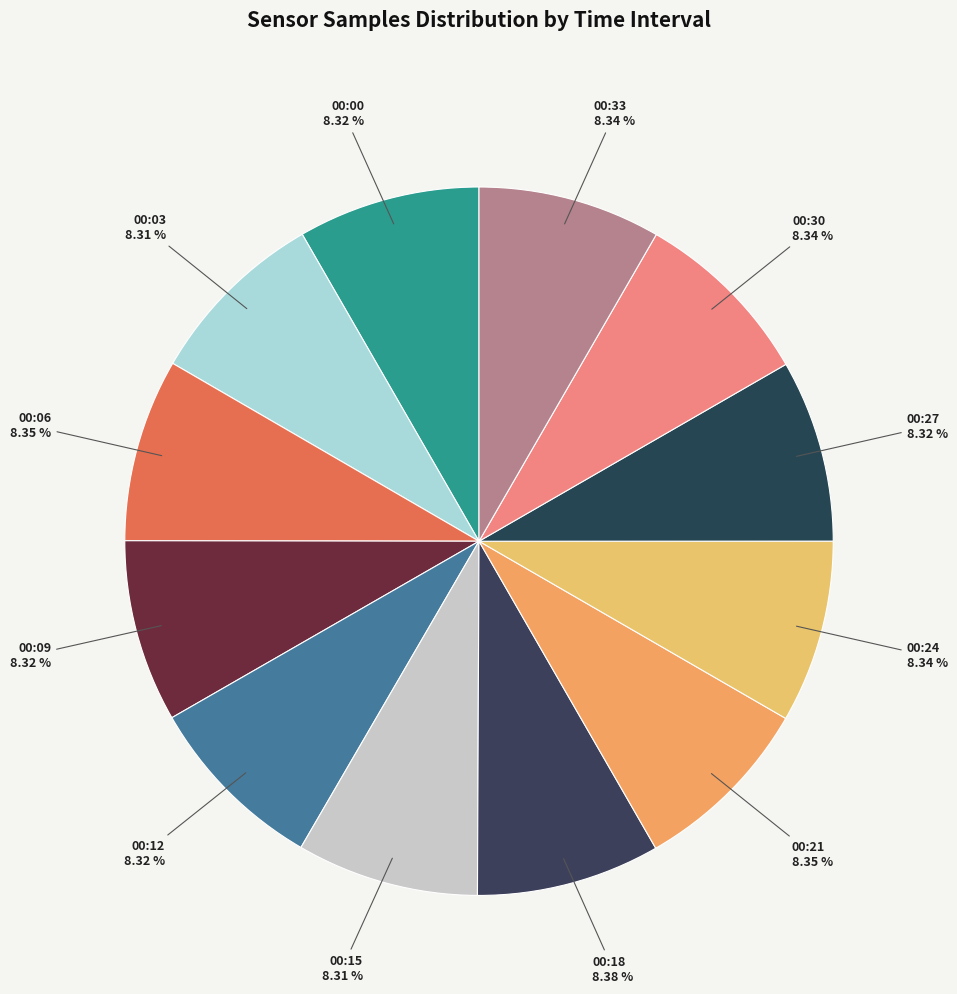

To the nearest percent, what portion does 00:21 represent?

8%